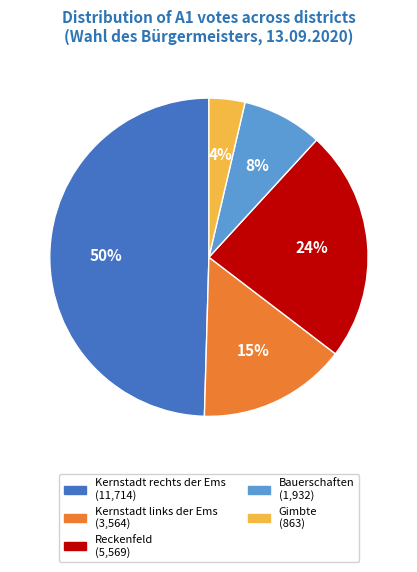

To the nearest percent, what is the combined percentage of Kernstadt rechts der Ems and Reckenfeld?

73%